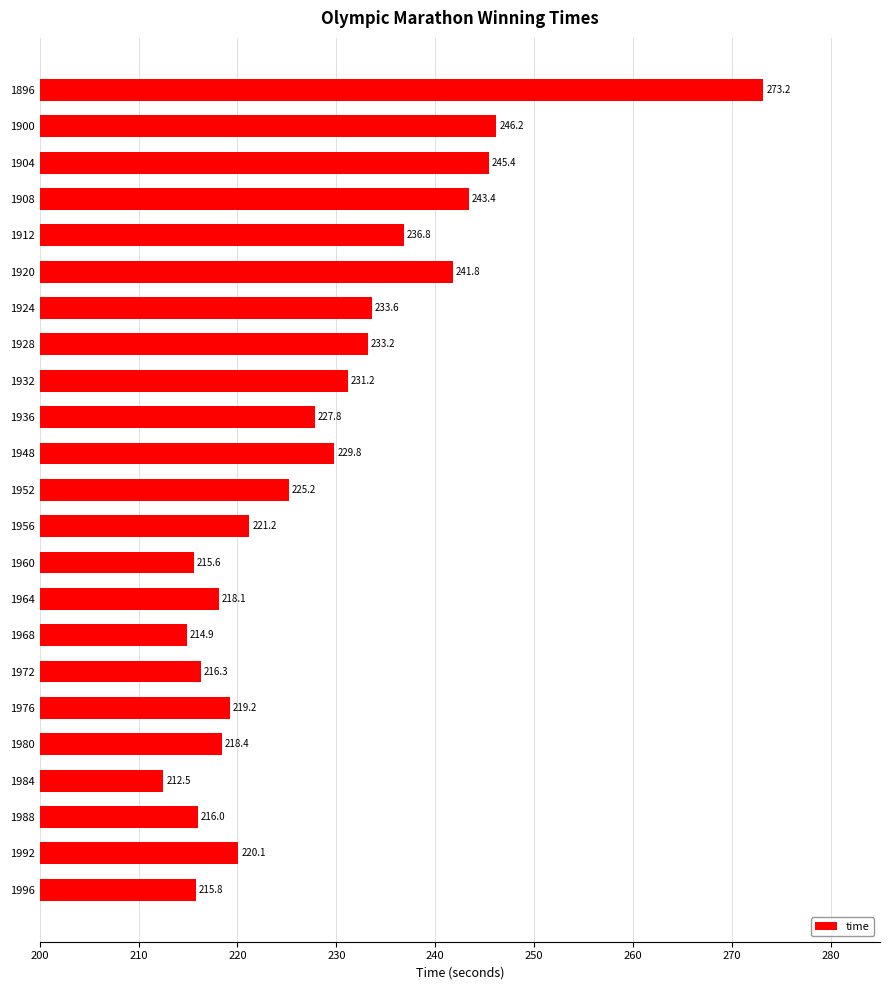

Rank the categories by value from lowest to highest.

1984, 1968, 1960, 1996, 1988, 1972, 1964, 1980, 1976, 1992, 1956, 1952, 1936, 1948, 1932, 1928, 1924, 1912, 1920, 1908, 1904, 1900, 1896